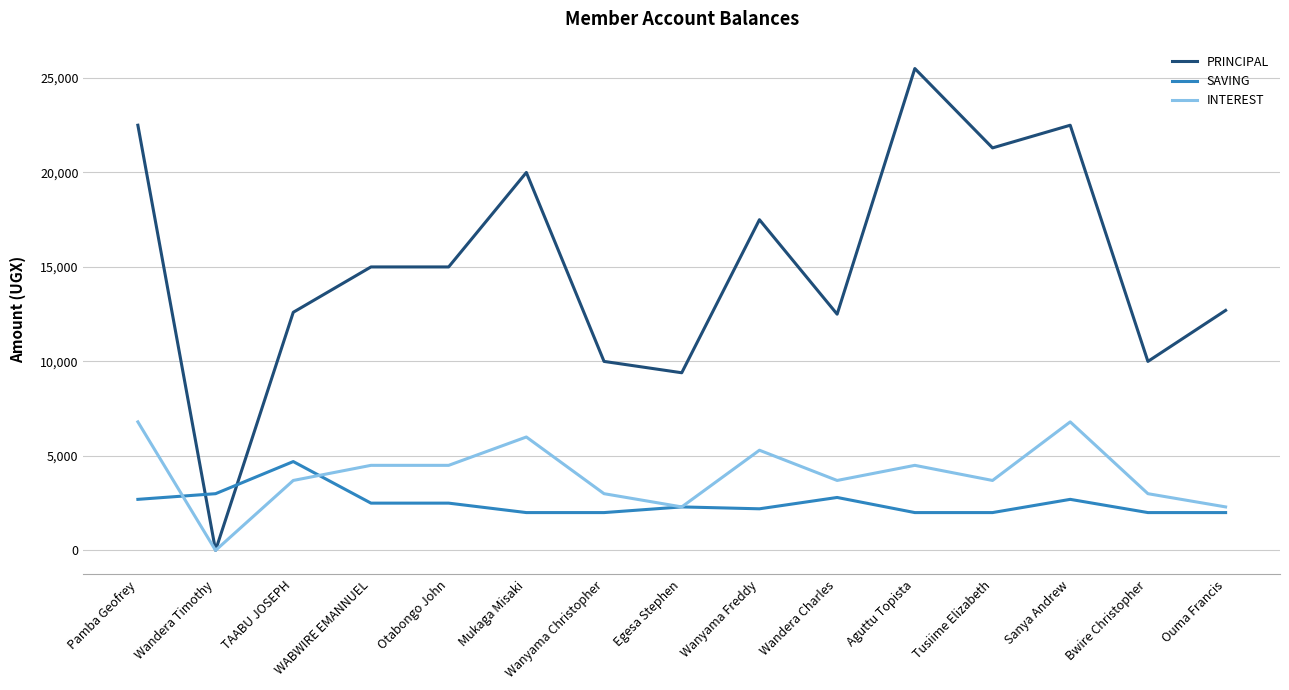

What is the total value across all series at Wanyama Christopher?

15000